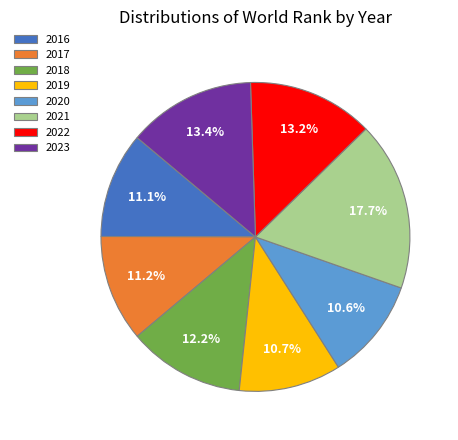

Is there any slice that represents more than half of the pie?

No